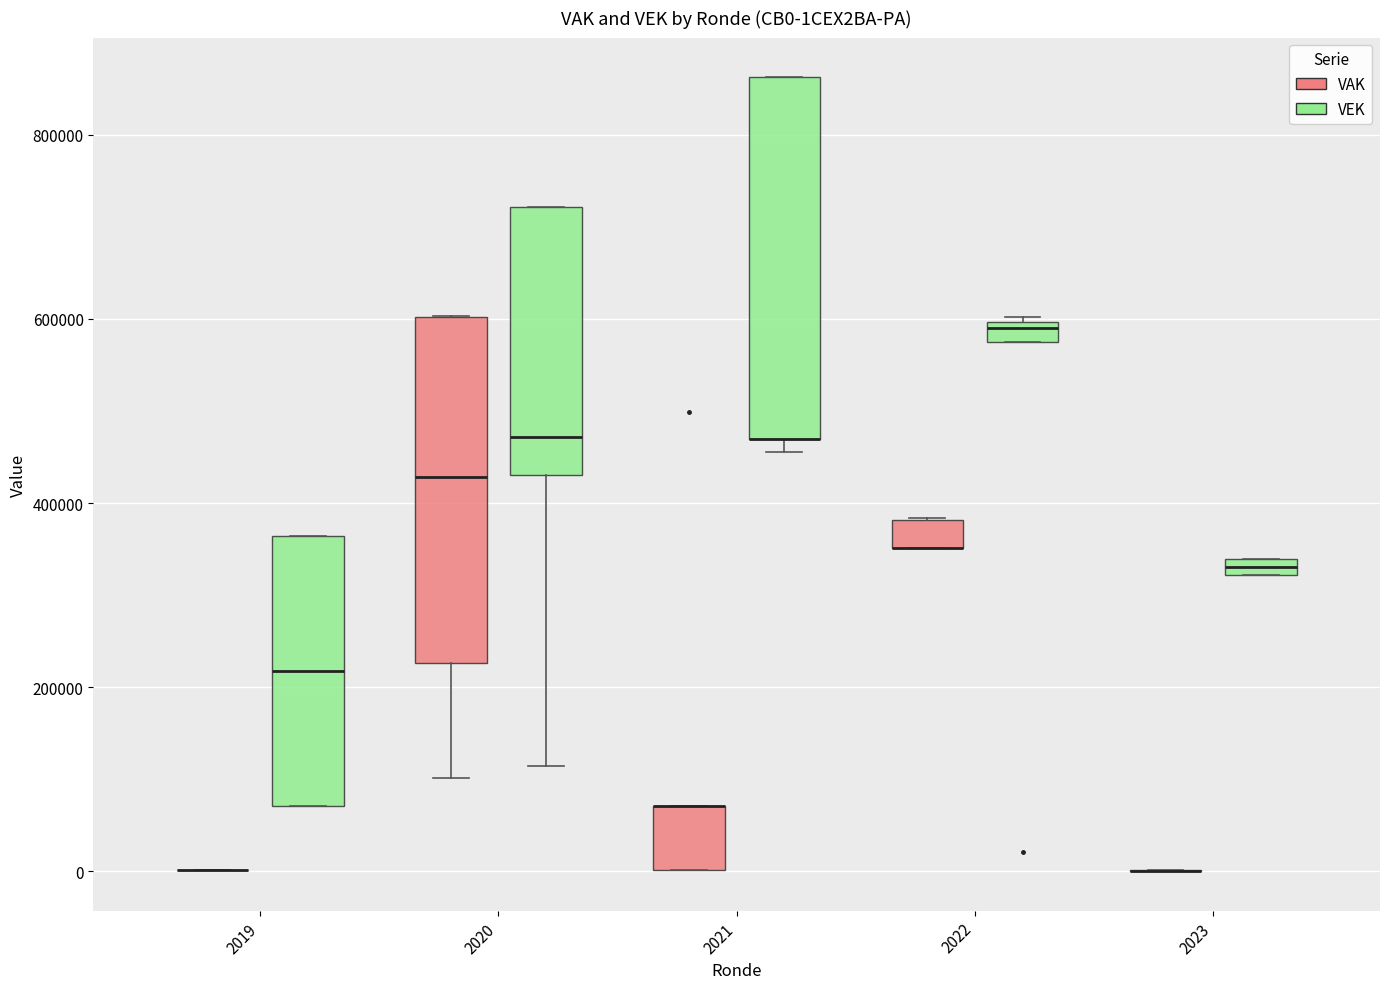

Where is the lower edge of the box for 2021 (VEK) on the y-axis? The values are not printed on the chart, so give them approximately, as read against the axis.

460000